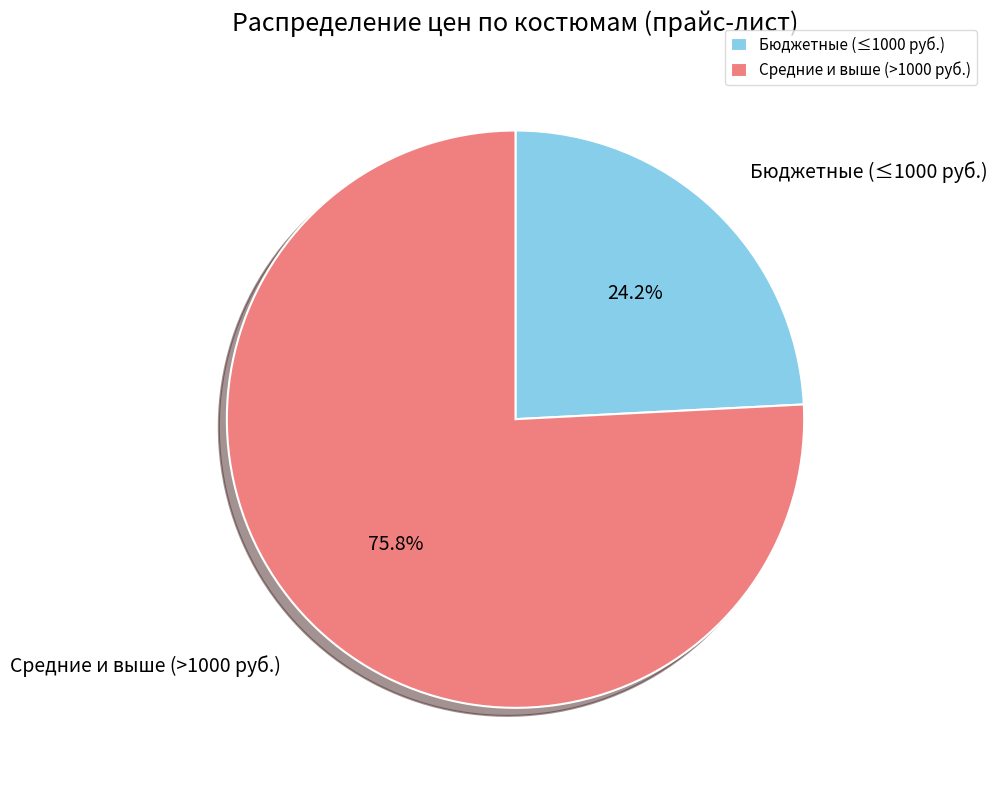

Combined, what portion of the pie is Средние и выше (>1000 руб.) and Бюджетные (≤1000 руб.)?

100.0%